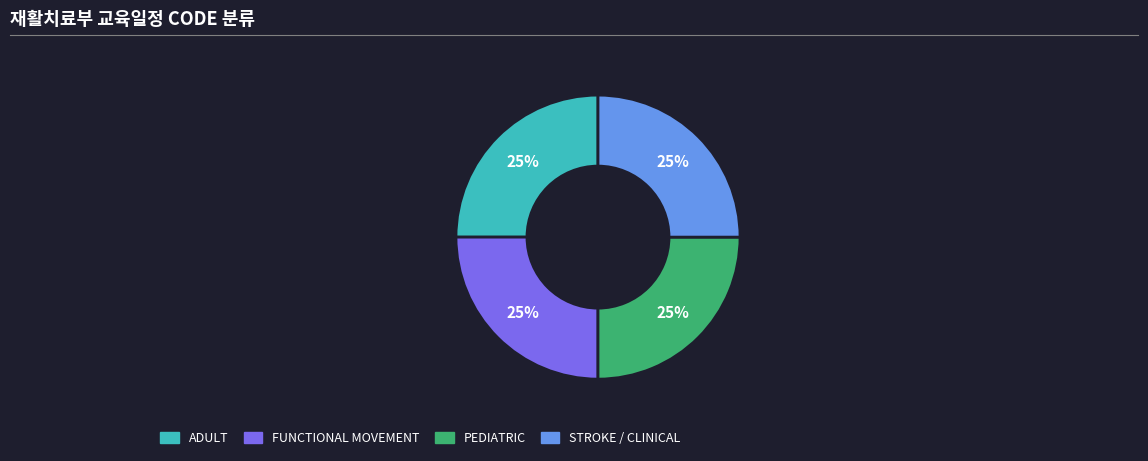

Is there a majority slice in this chart?

No